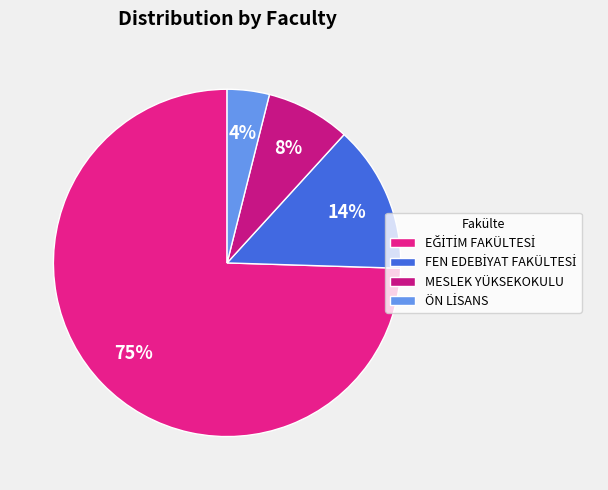

What portion of the pie excludes MESLEK YÜKSEKOKULU?

92.2%